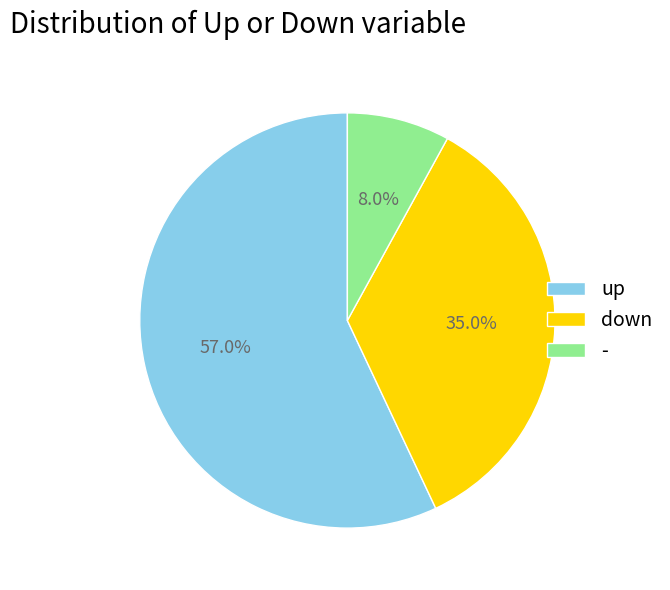

To the nearest percent, what percentage of the pie is up?

57%